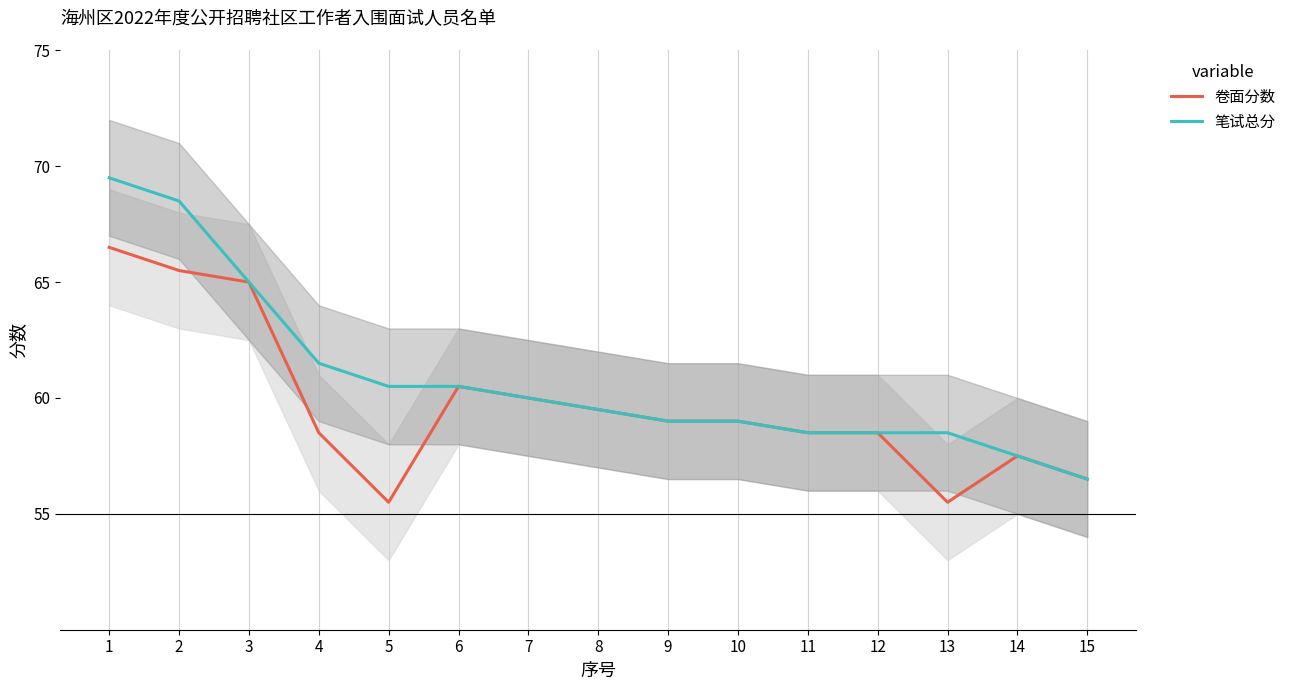

At which label does 卷面分数 reach its minimum?

5